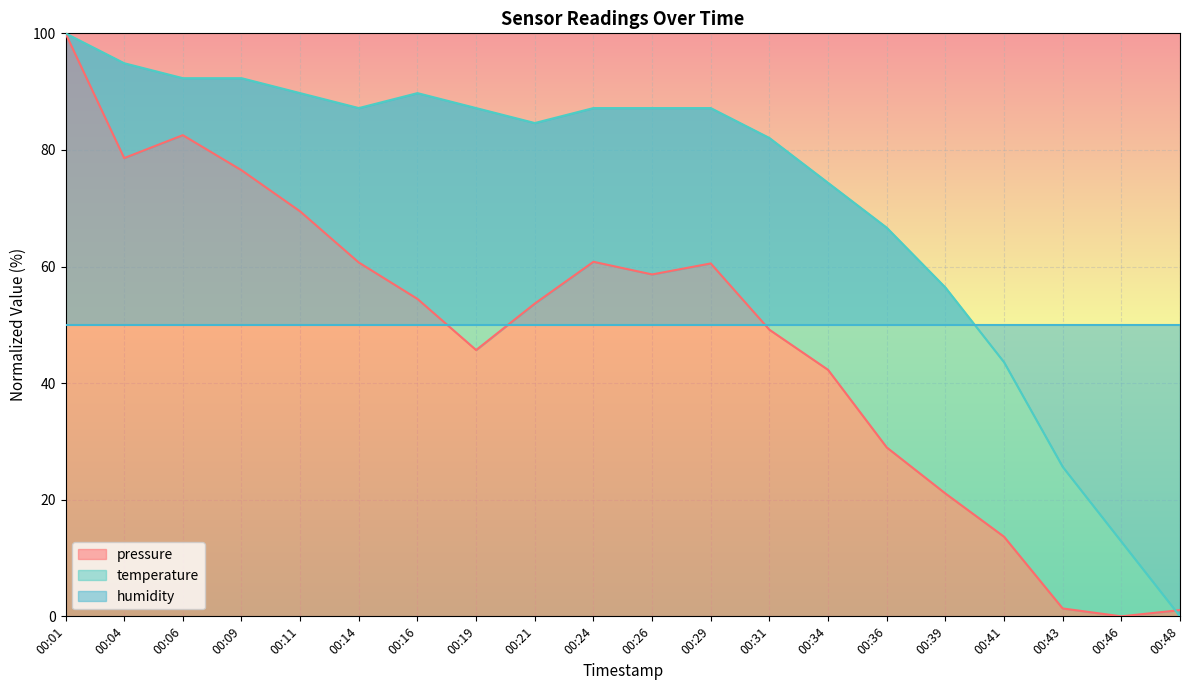

Is it true that pressure equals 42.3 at 00:34?

True